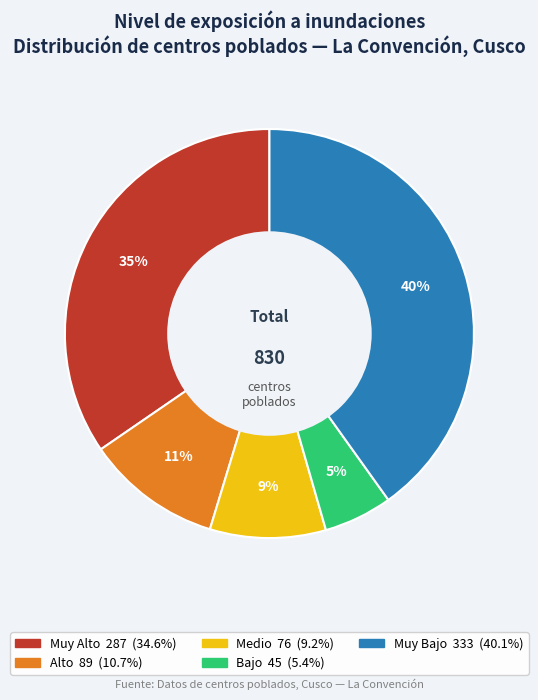

To the nearest percent, what percentage of the pie is Muy Bajo?

40%